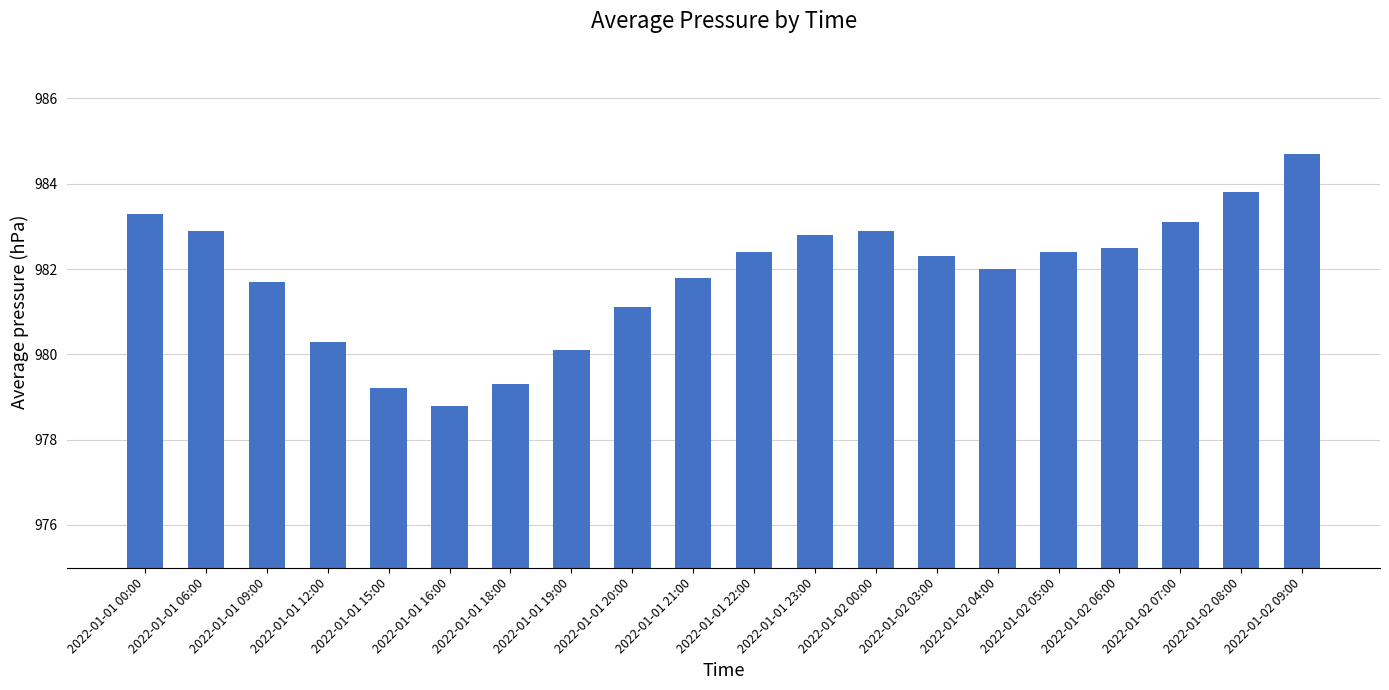

What is the smallest value displayed?

978.8